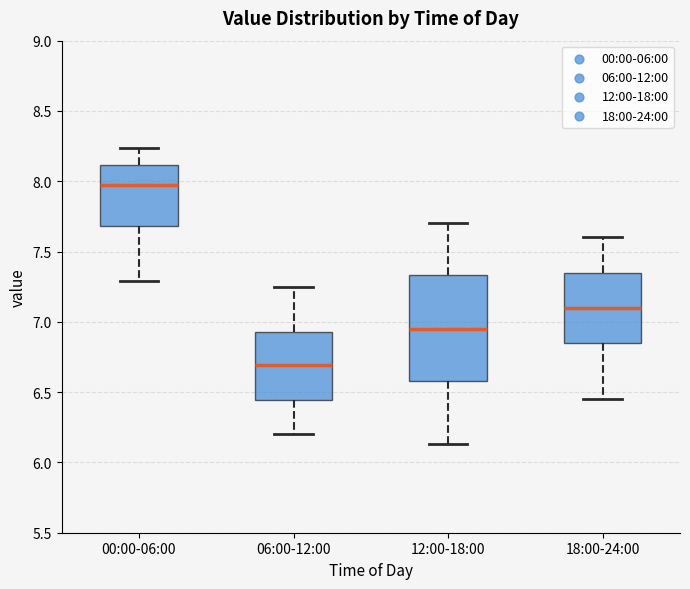

Where is the lower edge of the box for 00:00-06:00 on the y-axis? The values are not printed on the chart, so give them approximately, as read against the axis.

7.70